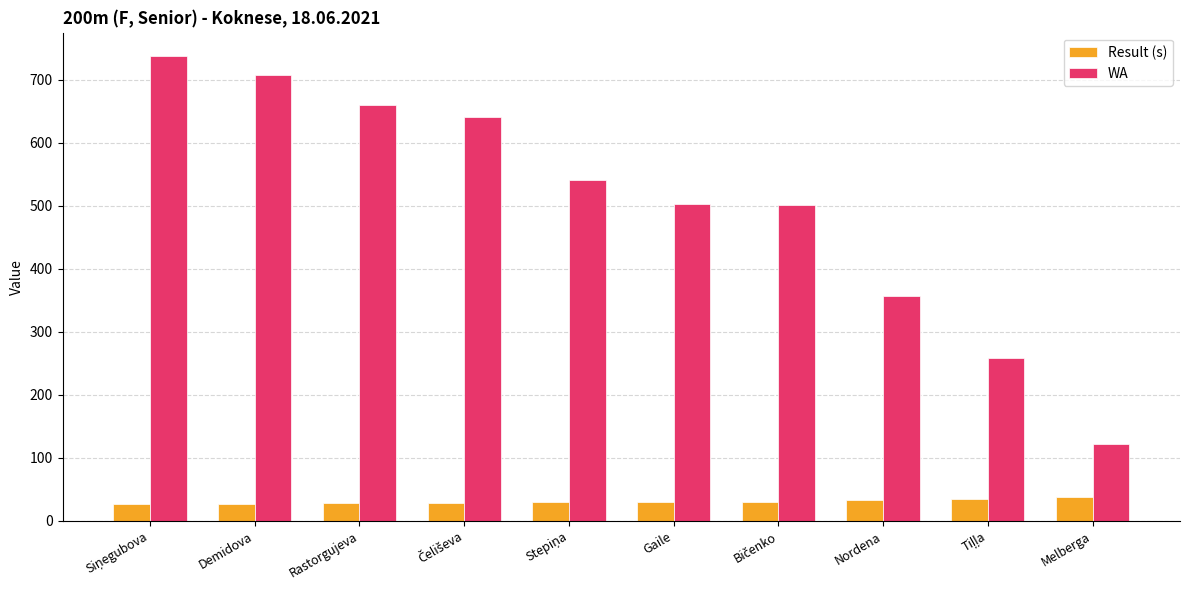

Which series has the largest total across all categories?

WA